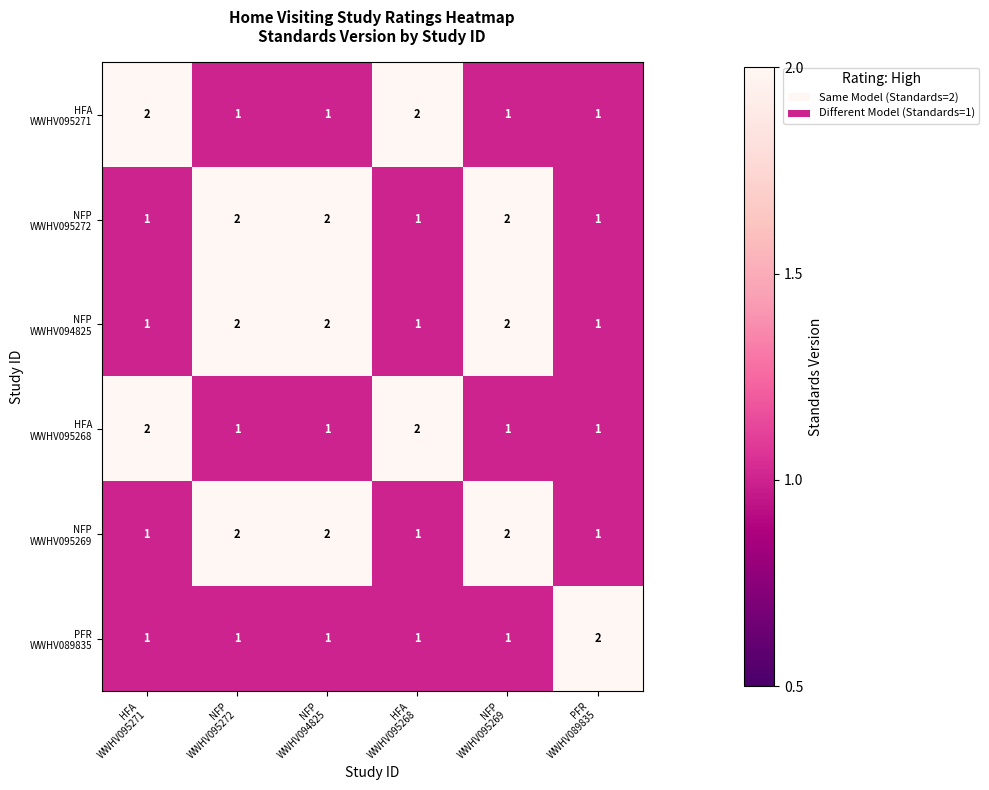

At how many categories does at least one series exceed 1?

6